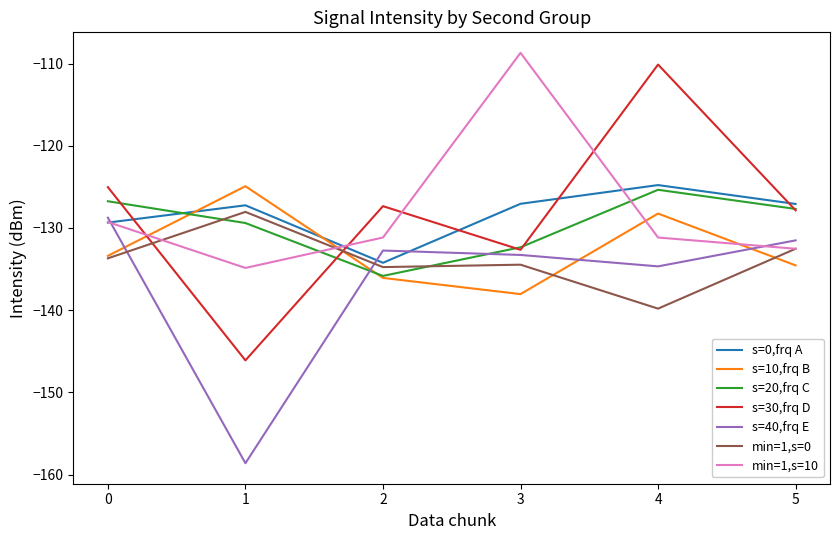

True or false: s=30,frq D and min=1,s=10 cross at least once.

True